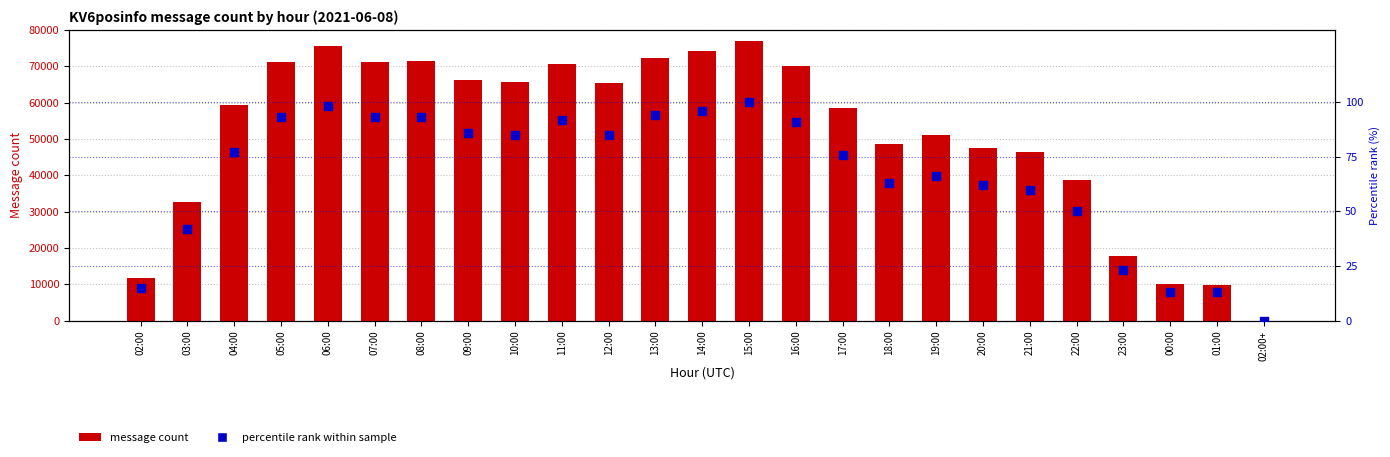

Which series has the largest Y range (max minus min)?

KV6posinfo